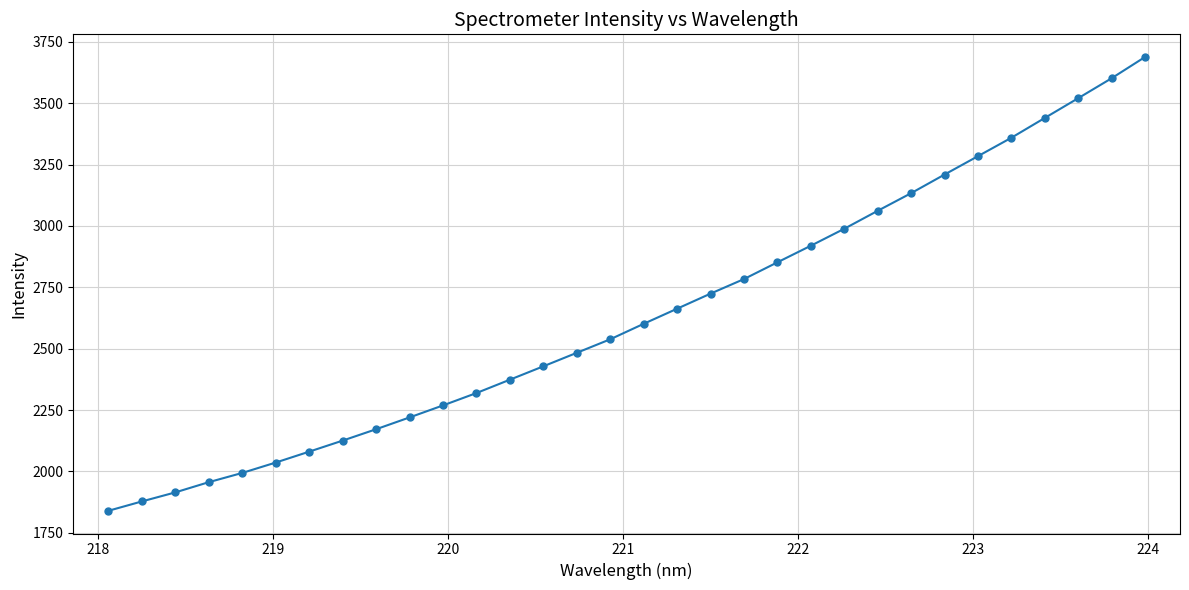

What is the difference between the maximum and second lowest values?

1810.7